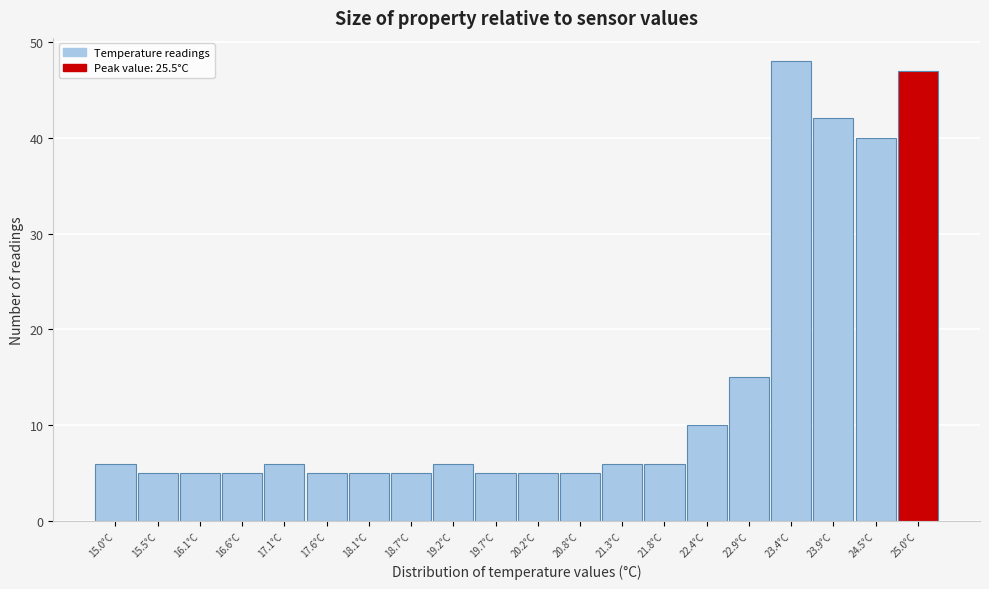

Reading left to right, extract all data points from this chart.

6	5	5	5	6	5	5	5	6	5	5	5	6	6	10	15	48	42	40	47